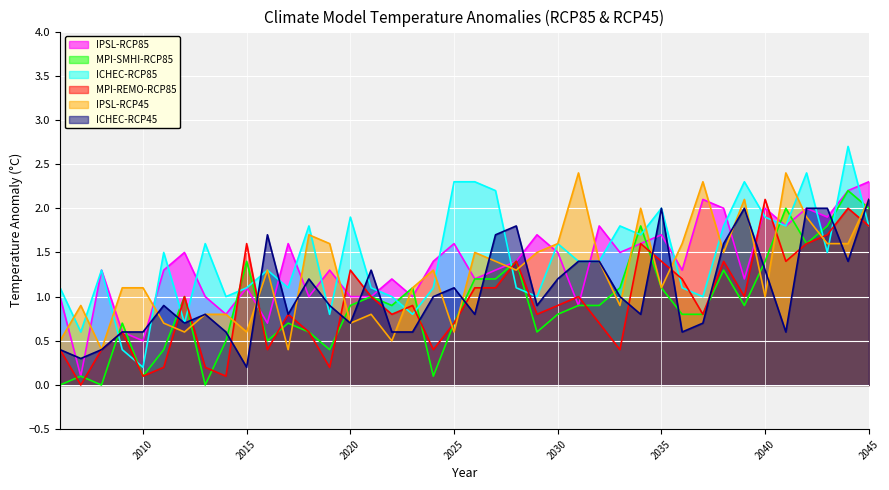

How many lines are shown in the chart?

6